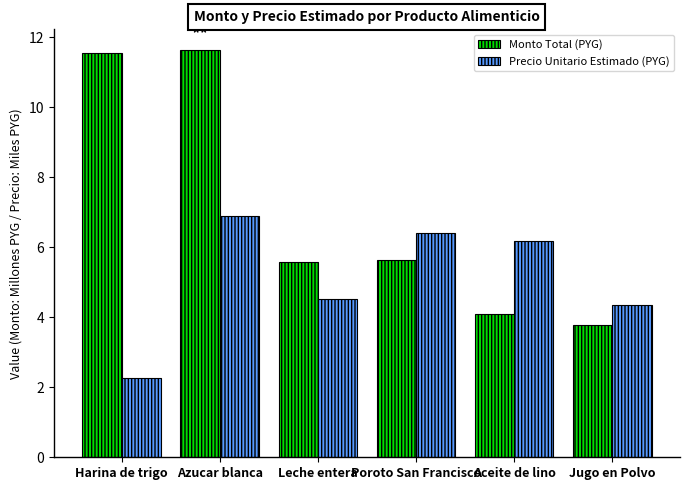

Rank the series at Leche entera from highest to lowest value.

Monto Total (PYG), Precio Unitario Estimado (PYG)